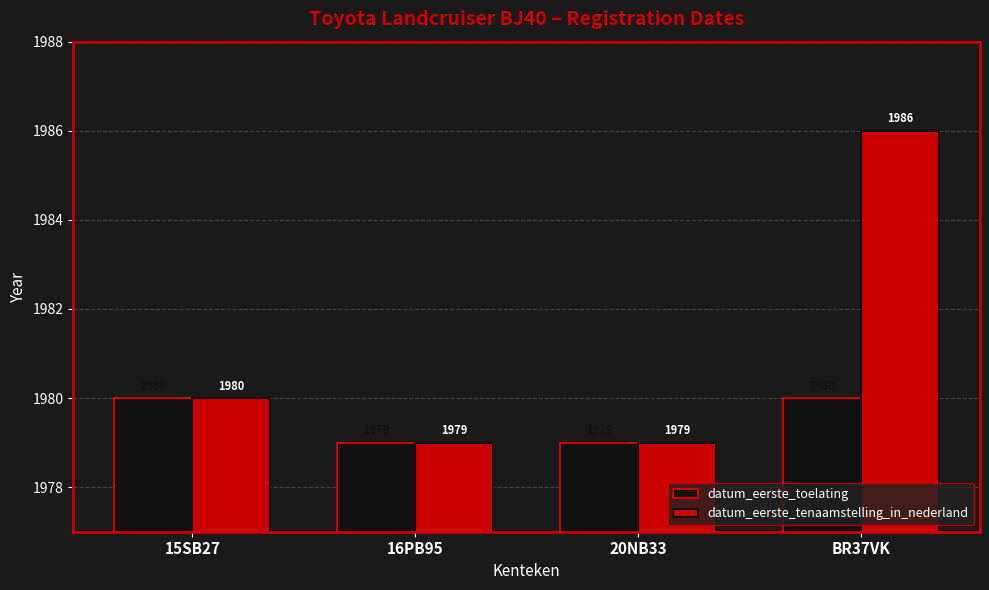

Does the chart contain stacked bars?

No